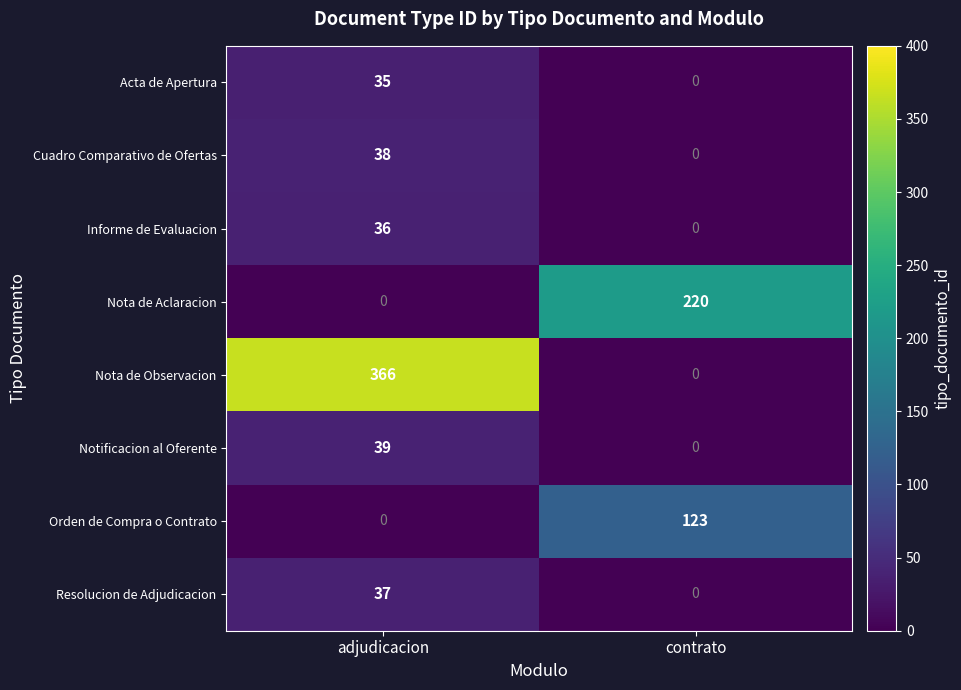

What is the greatest value displayed?

366